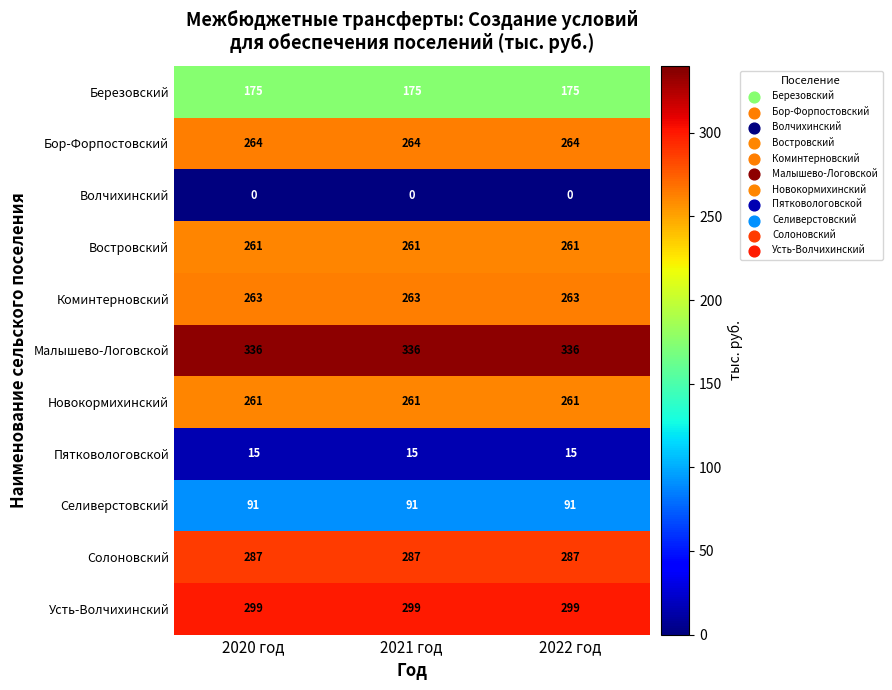

What is the sum of the Селиверстовский values at 2022 год and 2021 год?

182